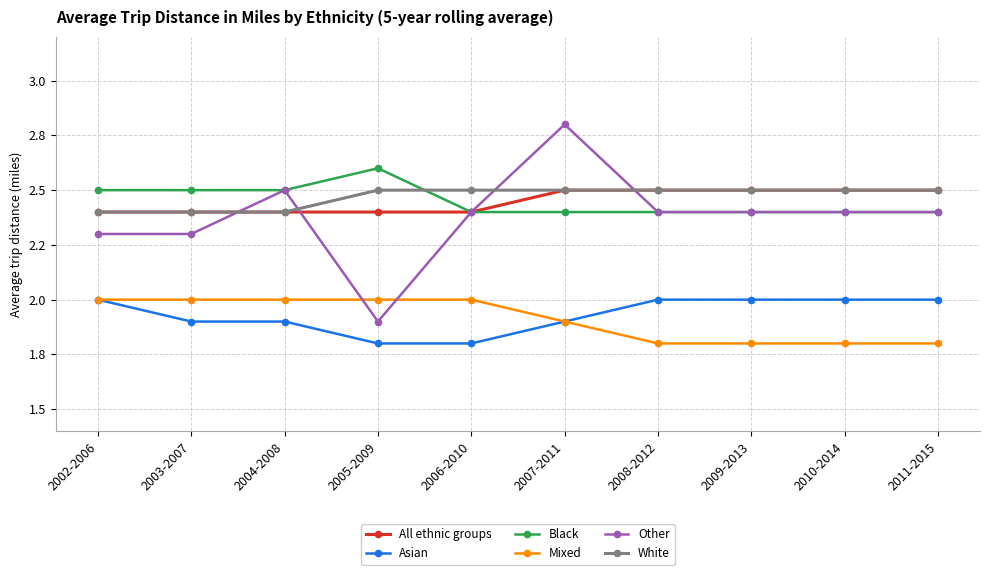

The value of All ethnic groups at 2008-2012 is 2.5. True or false?

True